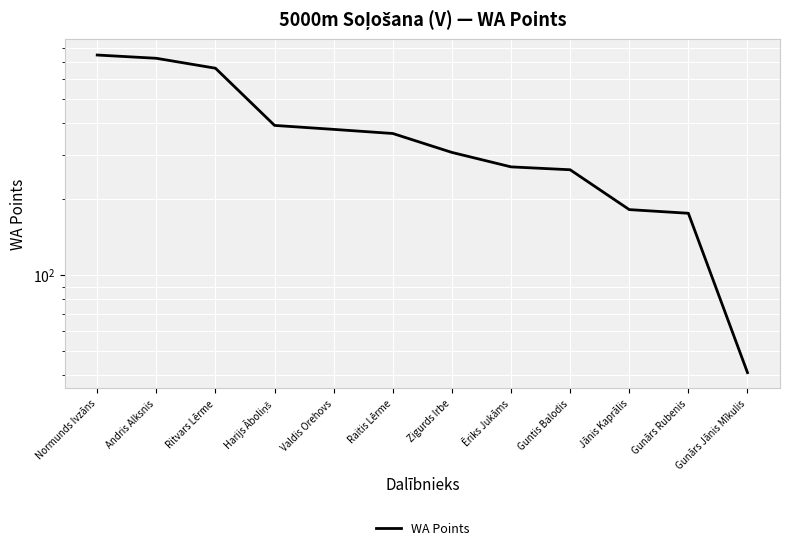

Reading left to right, extract all data points from this chart.

Normunds Ivzāns=748	Andris Alksnis=726	Ritvars Lērme=663	Harijs Āboliņš=393	Valdis Orehovs=379	Raitis Lērme=365	Zigurds Irbe=307	Ēriks Jukāms=269	Guntis Balodis=262	Jānis Kaprālis=182	Gunārs Rubenis=176	Gunārs Jānis Mīkulis=41